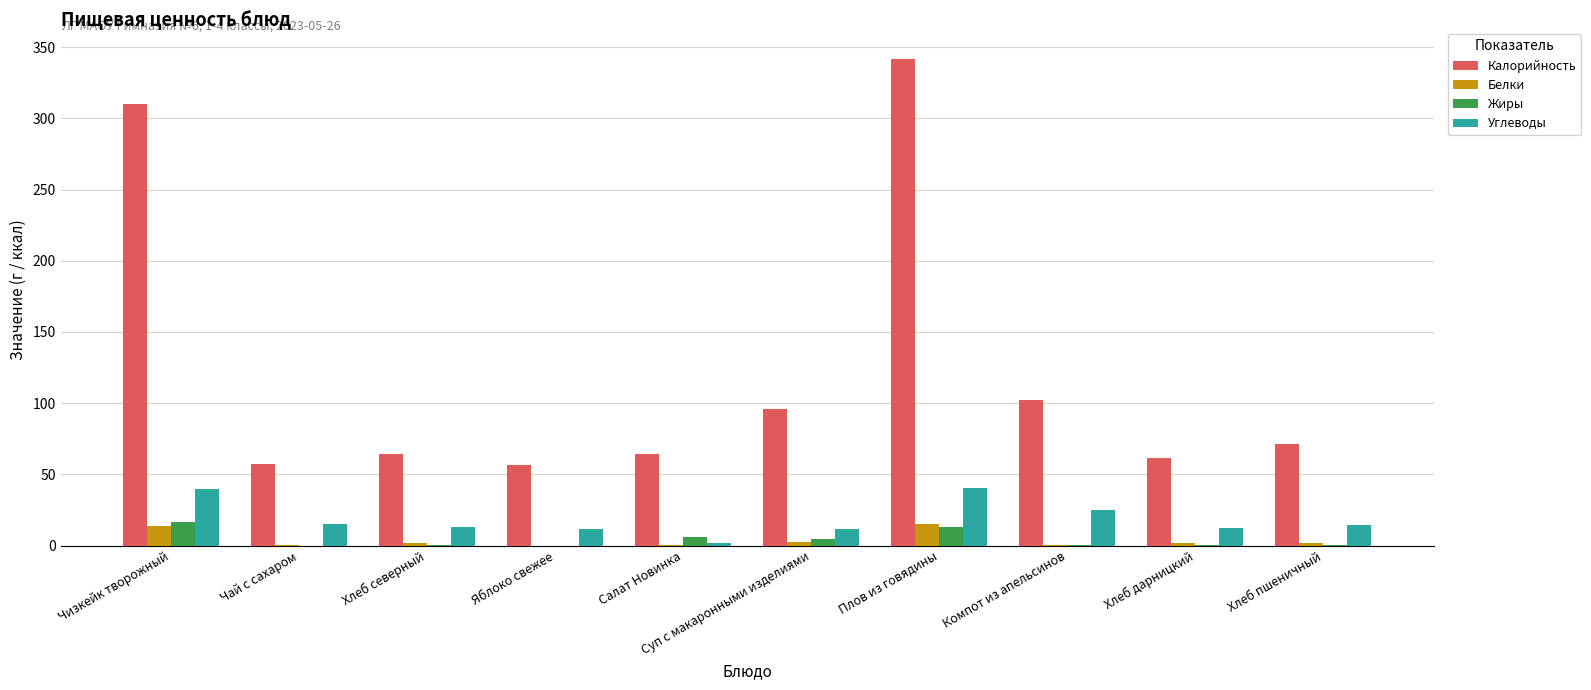

Between Плов из говядины and Хлеб пшеничный, which series saw the biggest shift?

Калорийность